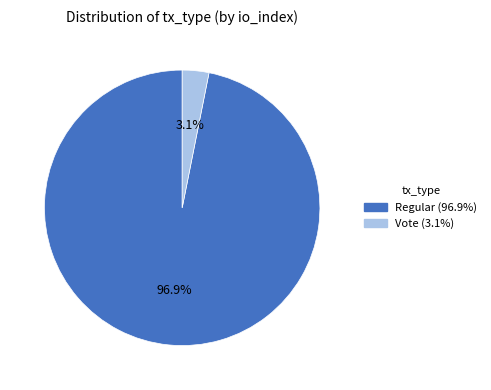

Does Vote account for over 50% of the chart?

No